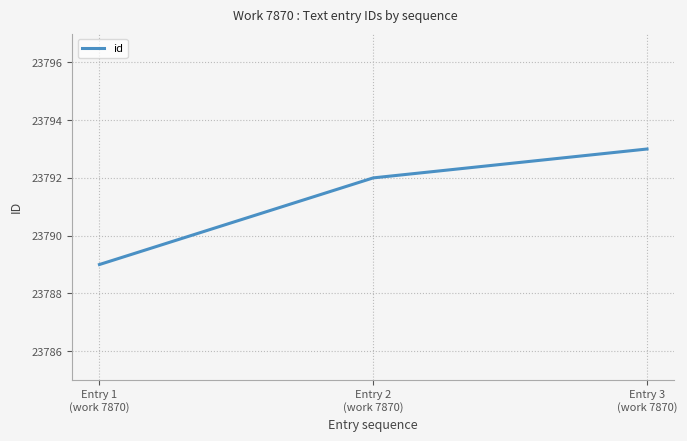

List the labels in order of value, smallest first.

Entry 1
(work 7870), Entry 2
(work 7870), Entry 3
(work 7870)